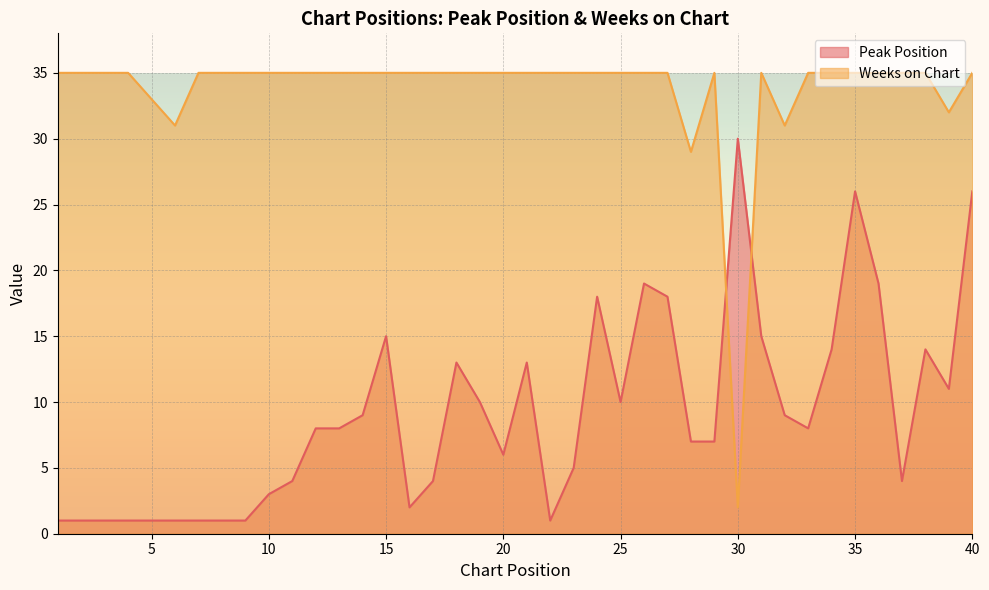

At 28, list the series in order from smallest to largest.

Peak Position, Weeks on Chart